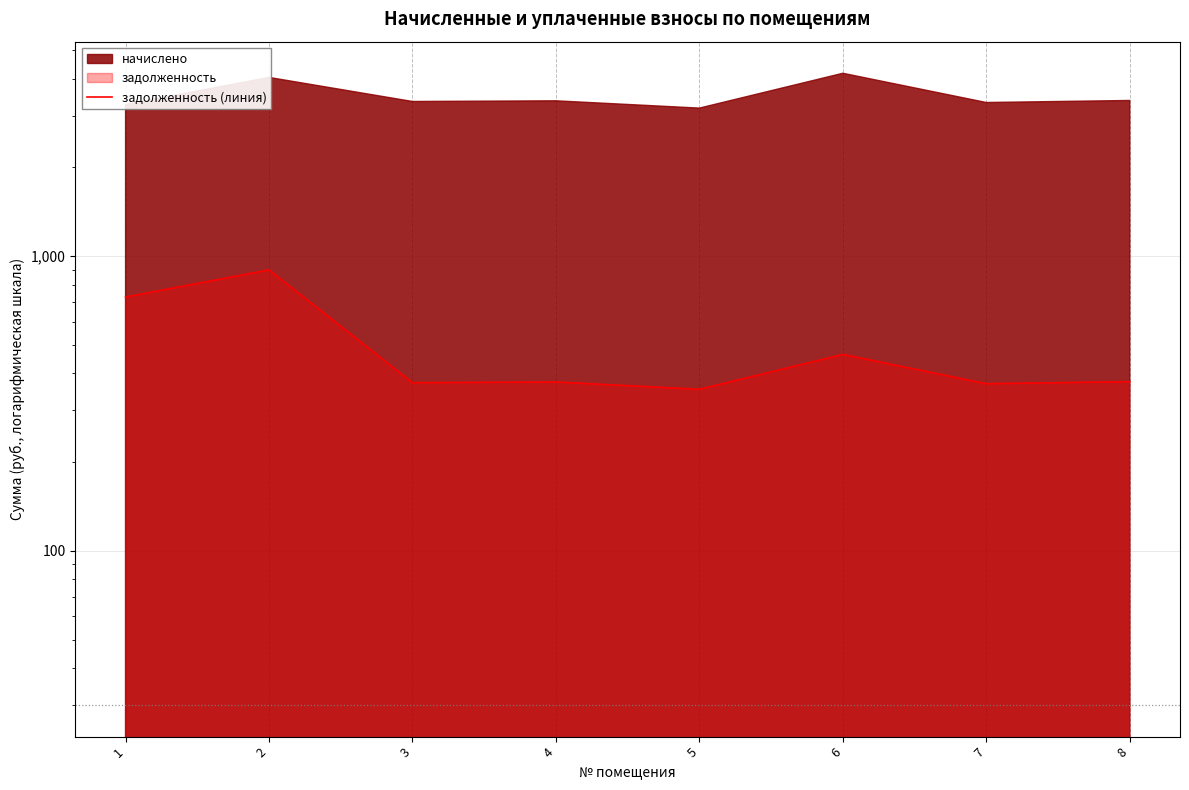

What is the sum of all values?

3932.2